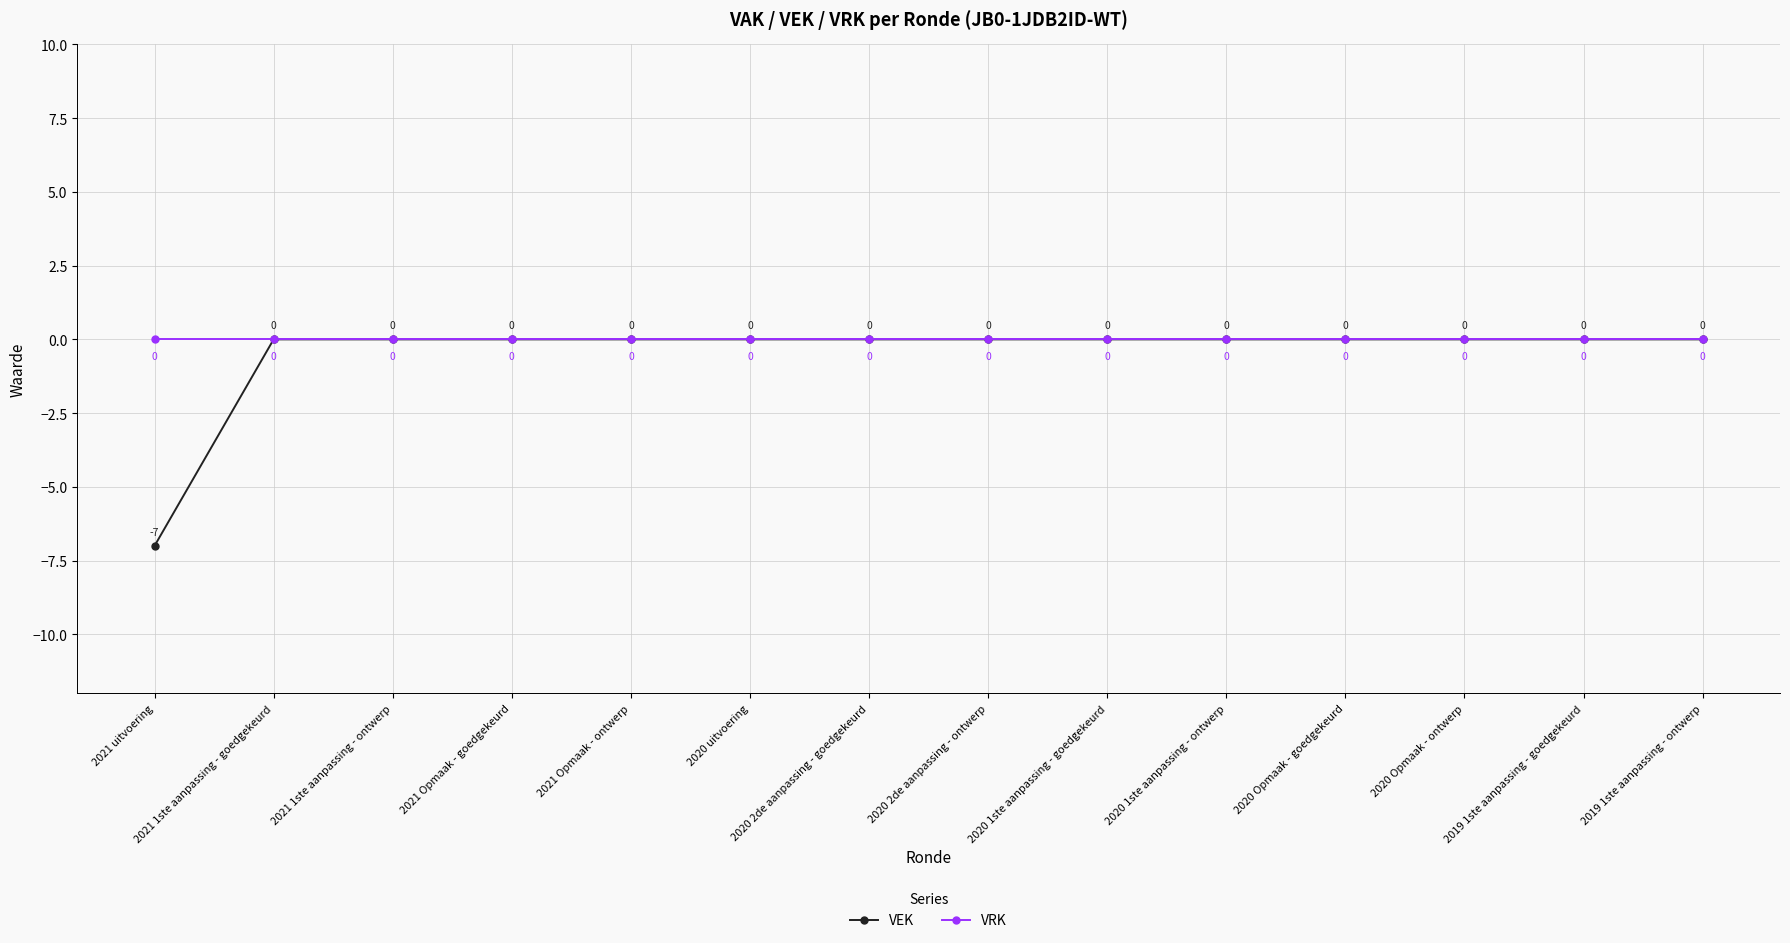

Rank the series by their average value, from highest to lowest.

VRK, VEK